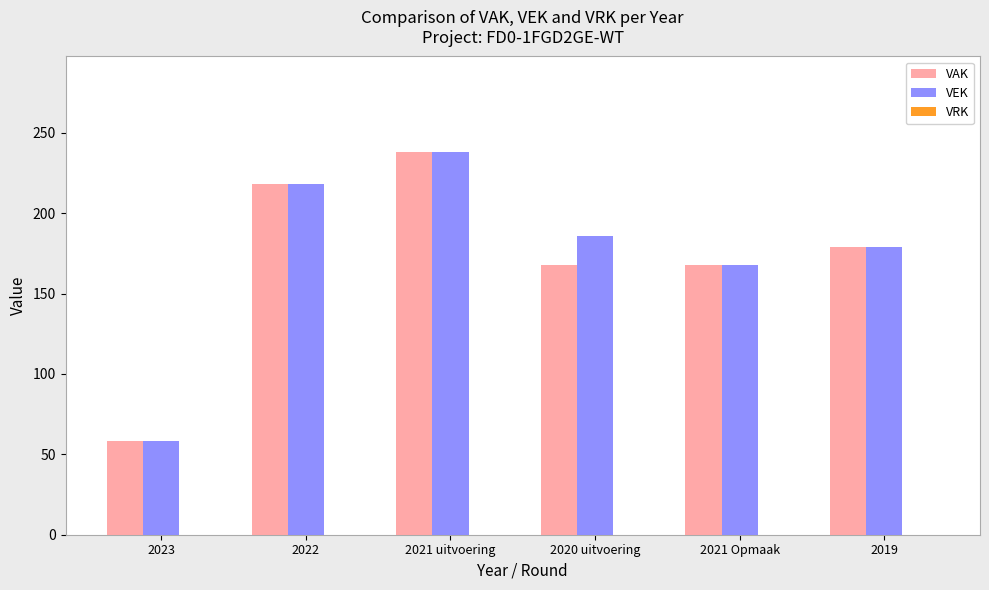

At 2020 uitvoering, list the series in order from smallest to largest.

VAK, VEK